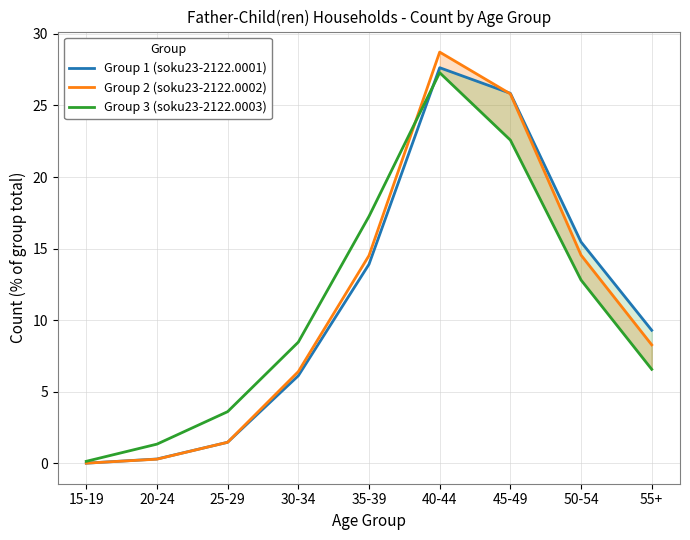

Where do Group 3 (soku23-2122.0003) and Group 1 (soku23-2122.0001) first cross each other?

35-39 and 40-44